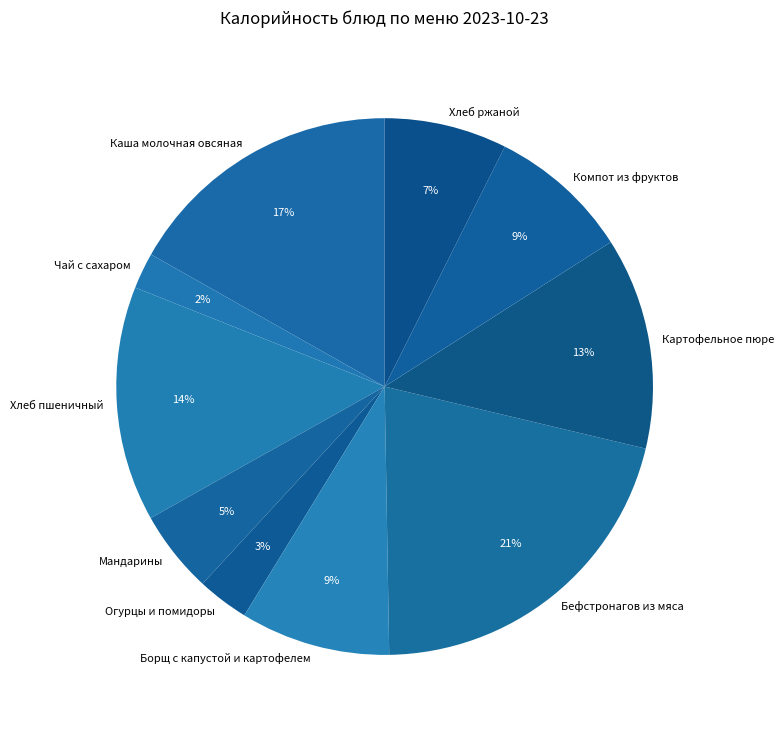

Combined, do Борщ с капустой и картофелем and Компот из фруктов account for over 50%?

No